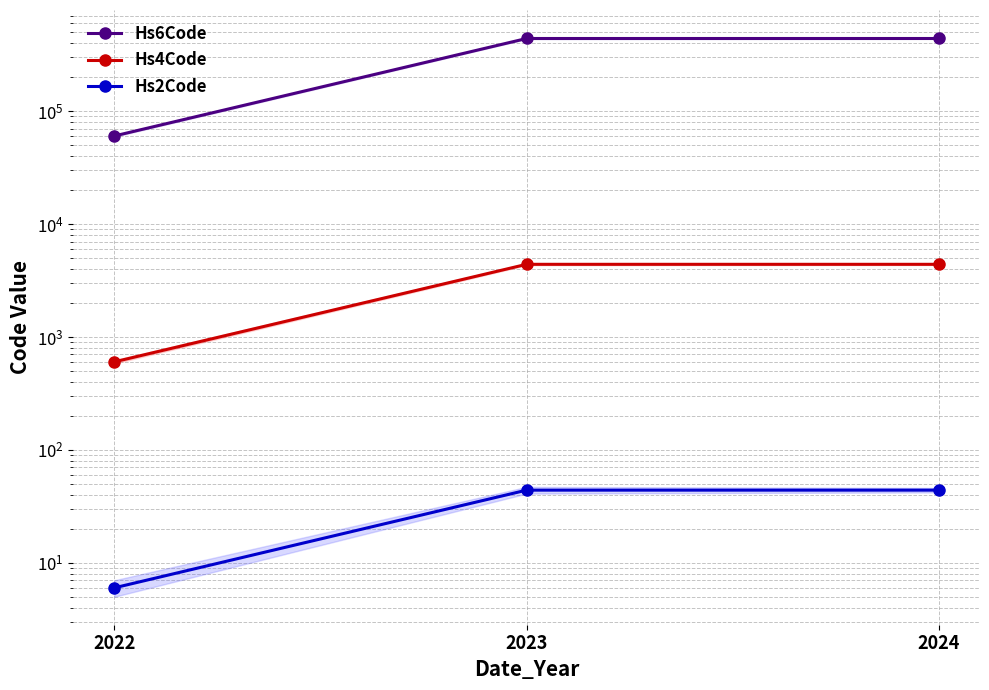

How many distinct data groups are displayed?

3